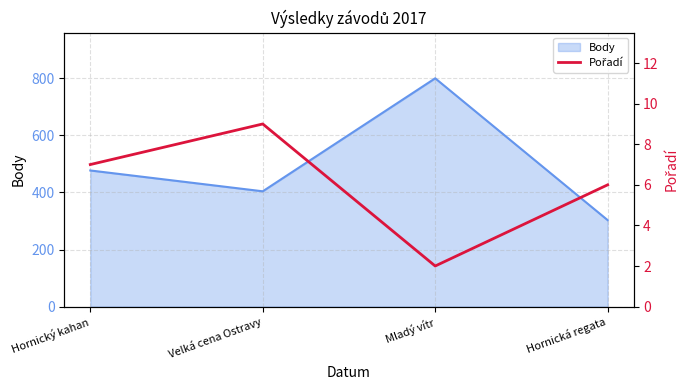

List the labels in order of Body value, smallest first.

Hornická regata, Velká cena Ostravy, Hornický kahan, Mladý vítr